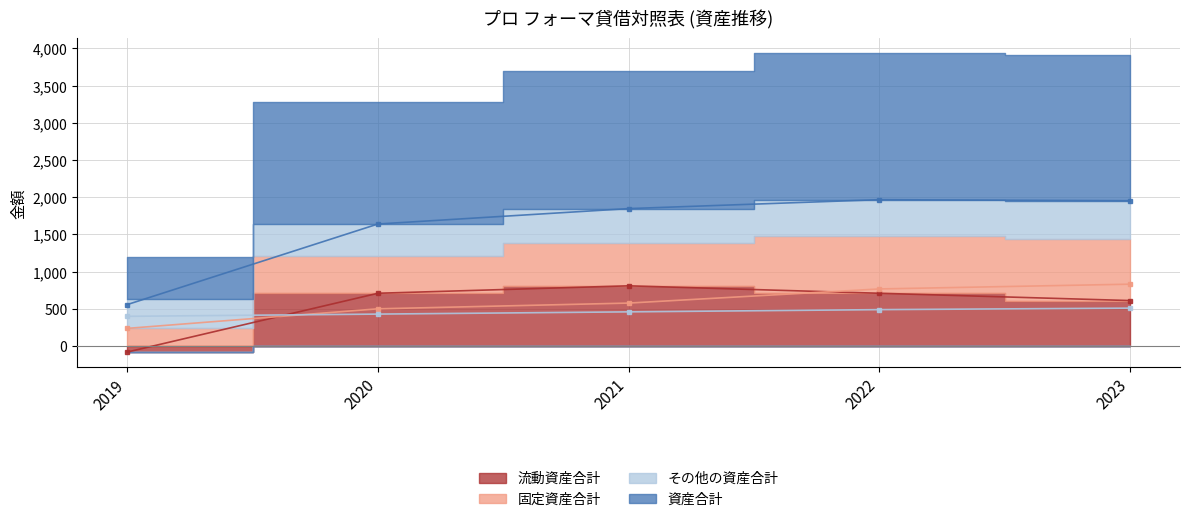

Reading left to right, transcribe all the data shown in this chart.

流動資産合計: 2019=-80	2020=710	2021=810	2022=710	2023=612
固定資産合計: 2019=238	2020=501	2021=578	2022=768	2023=832
その他の資産合計: 2019=400	2020=430	2021=460	2022=490	2023=510
資産合計: 2019=558	2020=1641	2021=1848	2022=1968	2023=1954